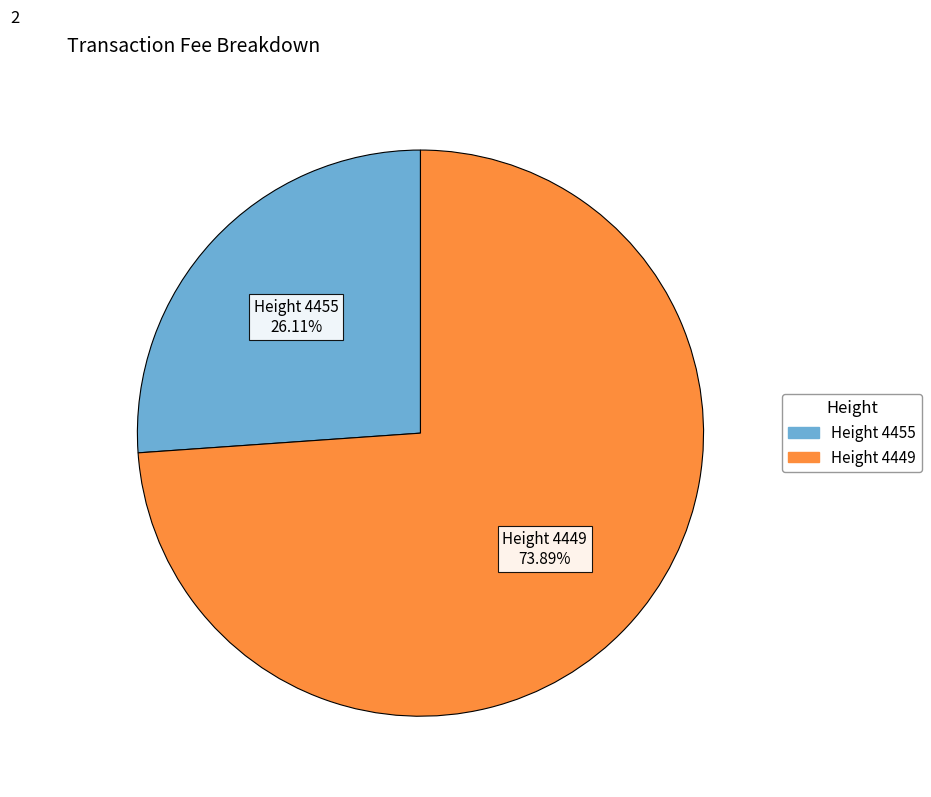

Does any single category account for the majority?

Yes